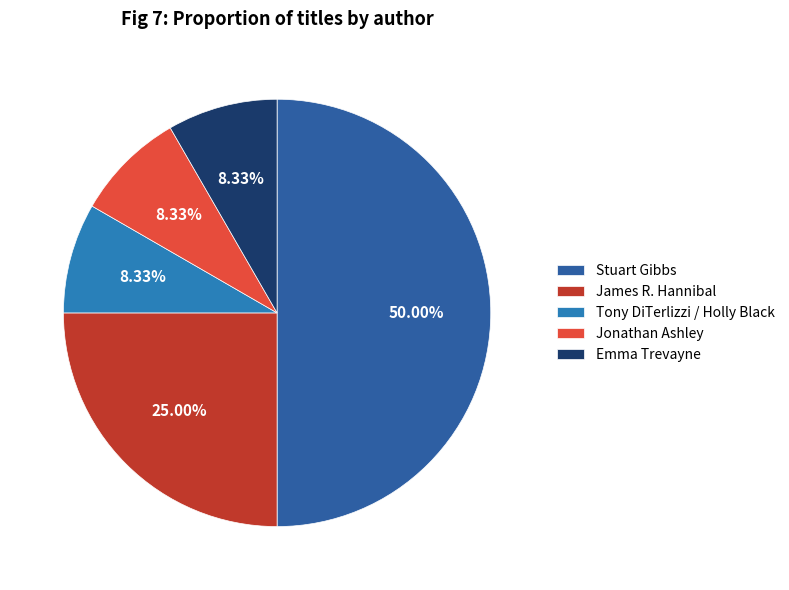

To the nearest percent, what is the difference between the largest and smallest slice percentages?

42%